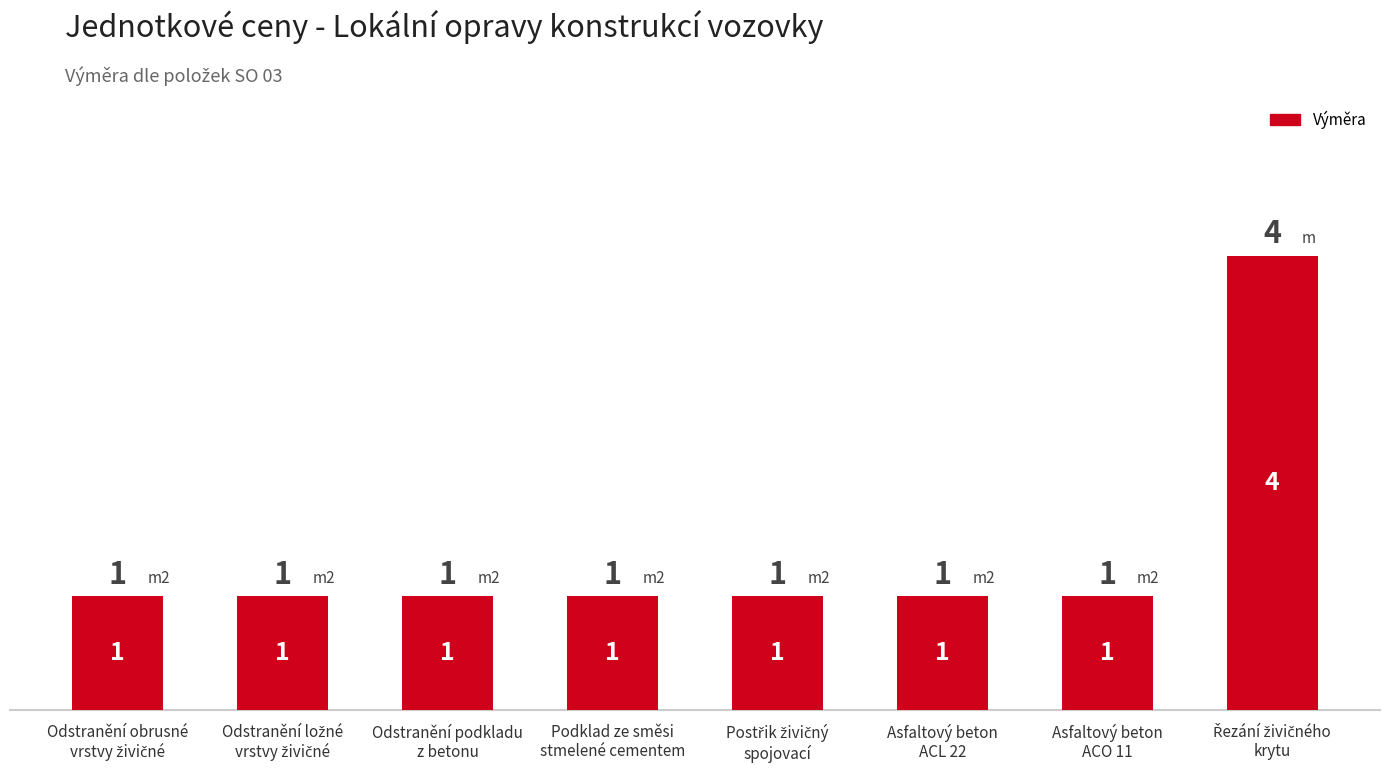

What value does the data have at Asfaltový beton
ACO 11?

1